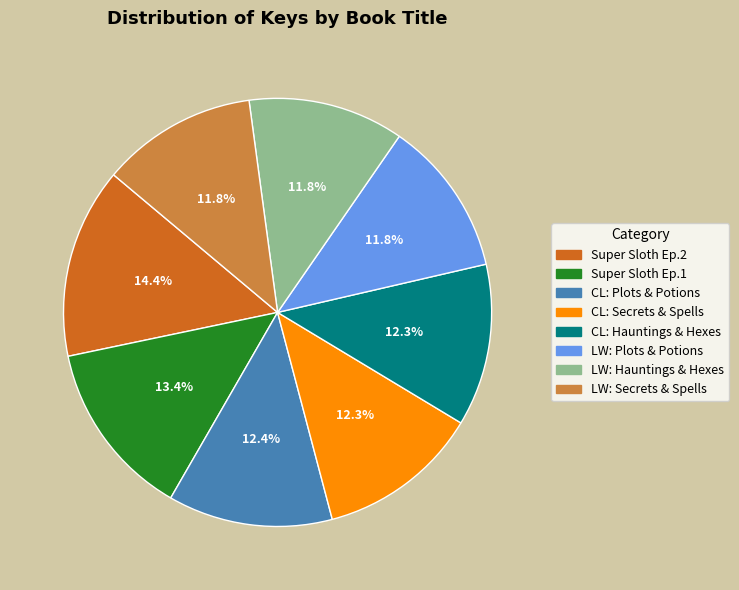

Is there a majority slice in this chart?

No